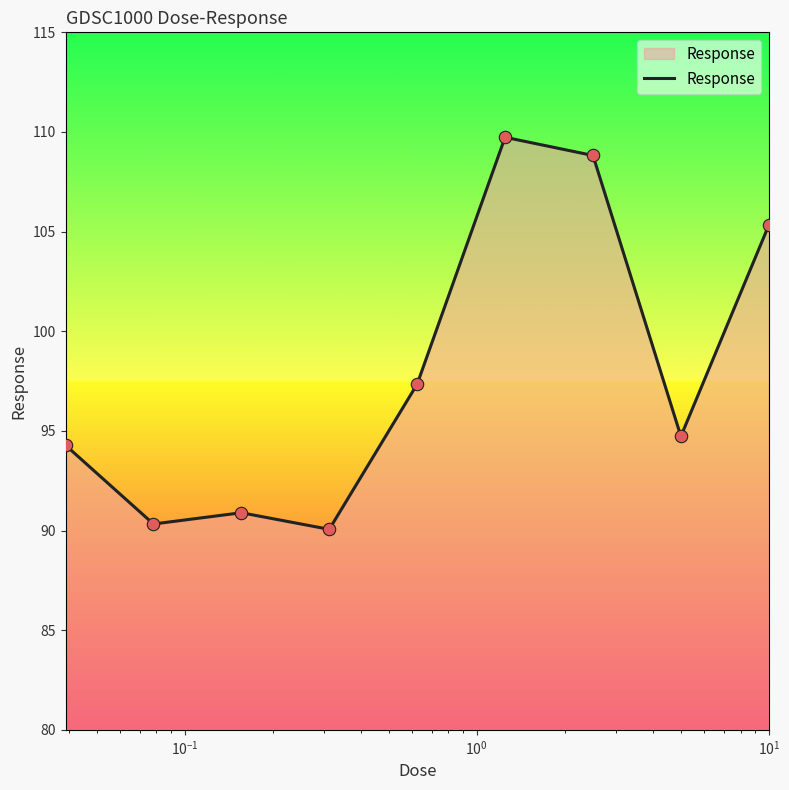

What is the greatest value displayed?

109.7